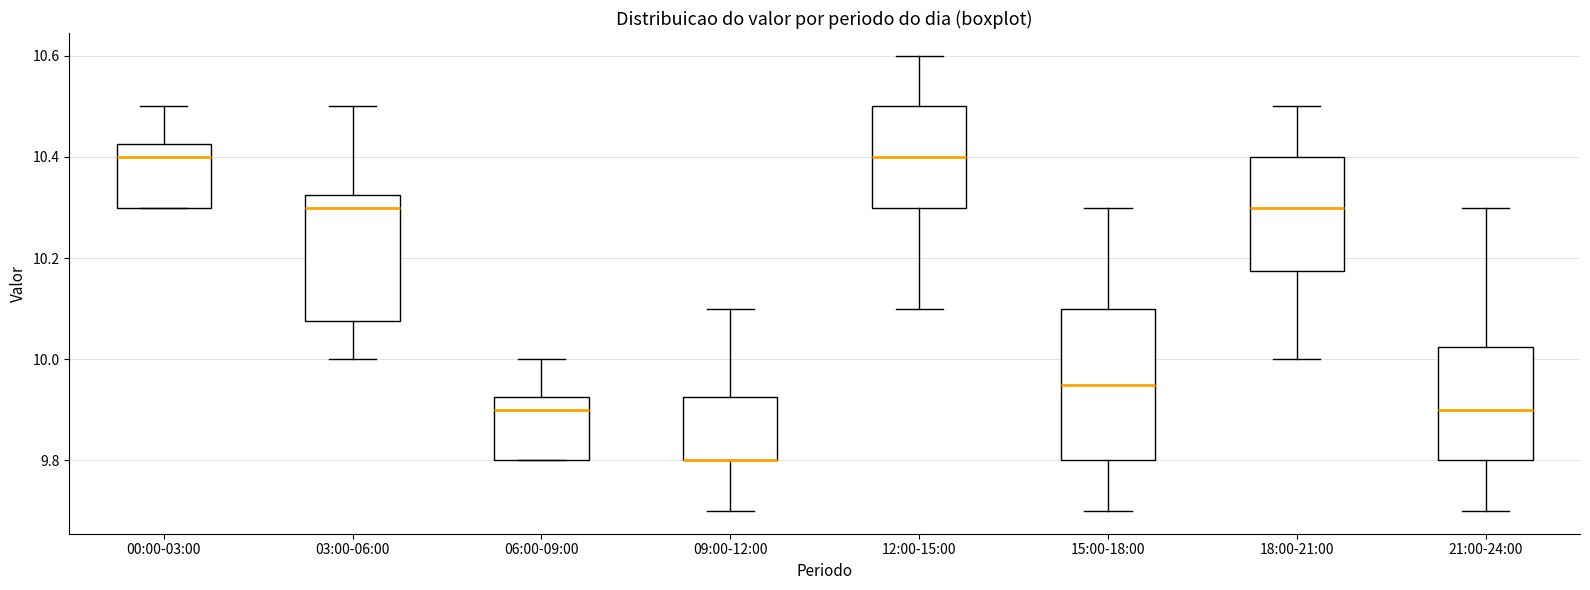

Reading left to right, transcribe this box plot: for each box, give where its median line is, the range the box spans, and where its two whiskers end, as read against the y-axis. The values are not printed on the chart, so give them approximately, as read against the axis.

00:00-03:00: median 10.40, box 10.30 to 10.42, whiskers 10.30 to 10.50
03:00-06:00: median 10.30, box 10.08 to 10.32, whiskers 10.00 to 10.50
06:00-09:00: median 9.90, box 9.80 to 9.92, whiskers 9.80 to 10.00
09:00-12:00: median 9.80 (drawn on the box's lower edge), box 9.80 to 9.92, whiskers 9.70 to 10.10
12:00-15:00: median 10.40, box 10.30 to 10.50, whiskers 10.10 to 10.60
15:00-18:00: median 9.96, box 9.80 to 10.10, whiskers 9.70 to 10.30
18:00-21:00: median 10.30, box 10.18 to 10.40, whiskers 10.00 to 10.50
21:00-24:00: median 9.90, box 9.80 to 10.02, whiskers 9.70 to 10.30